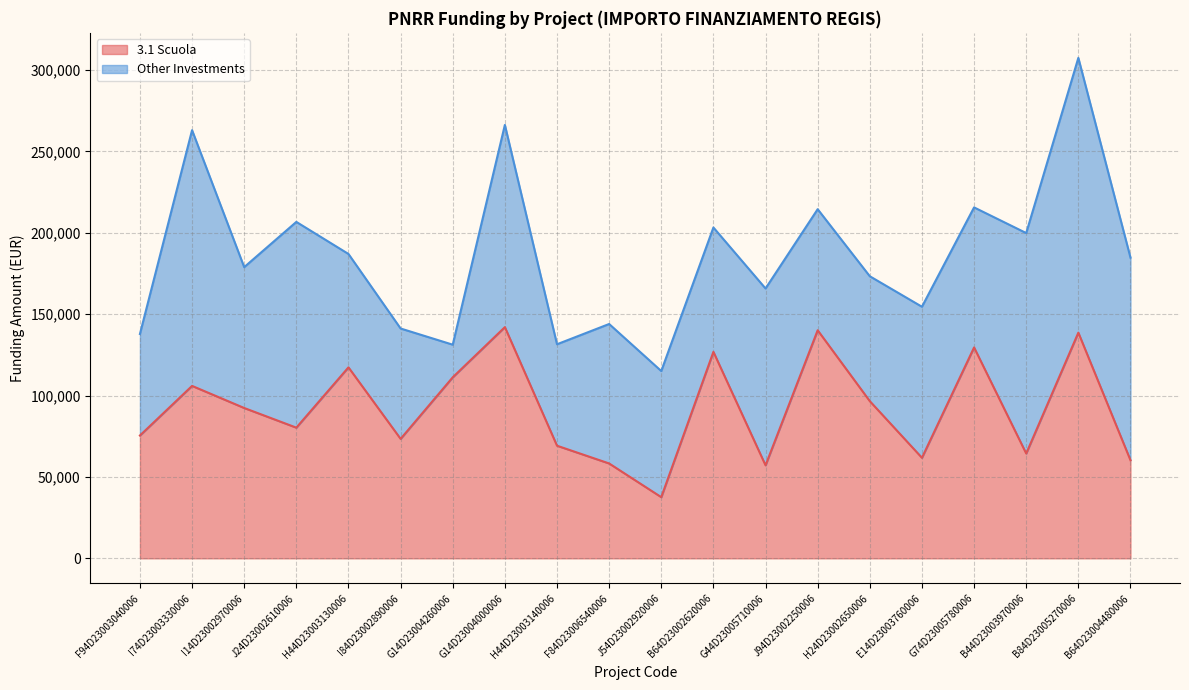

At which category does the data reach its first local peak?

I74D23003330006